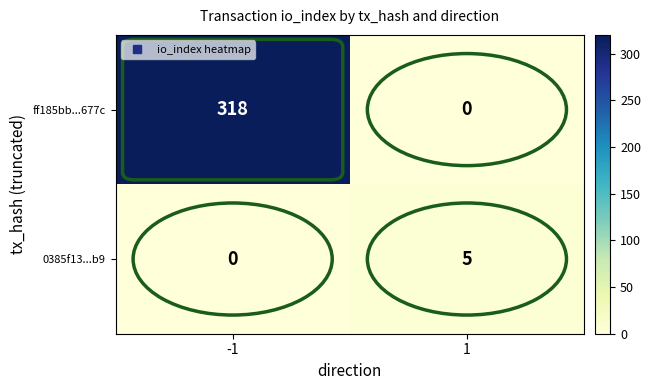

Rank the series by their maximum value, from lowest to highest.

0385f13...b9, ff185bb...677c